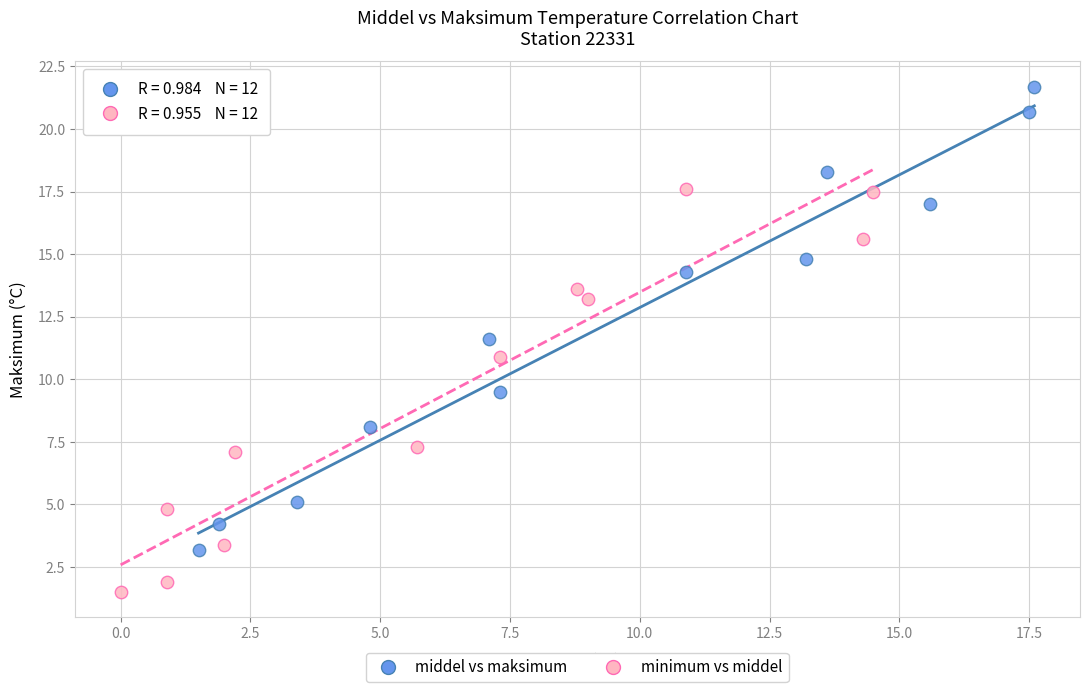

What are all the series names shown in the legend?

middel vs maksimum, minimum vs middel